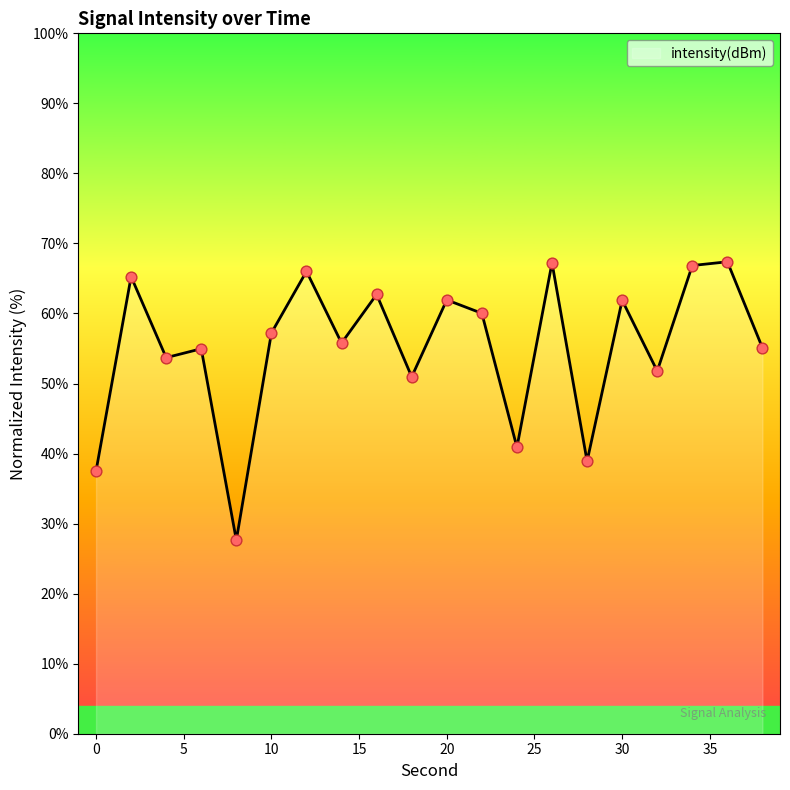

What is the greatest value displayed?

67.4